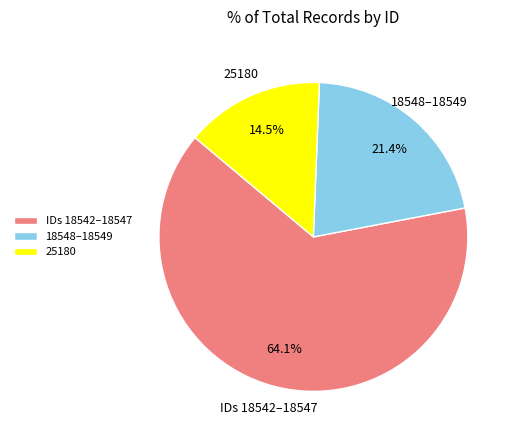

Which slice is the largest?

IDs 18542–18547